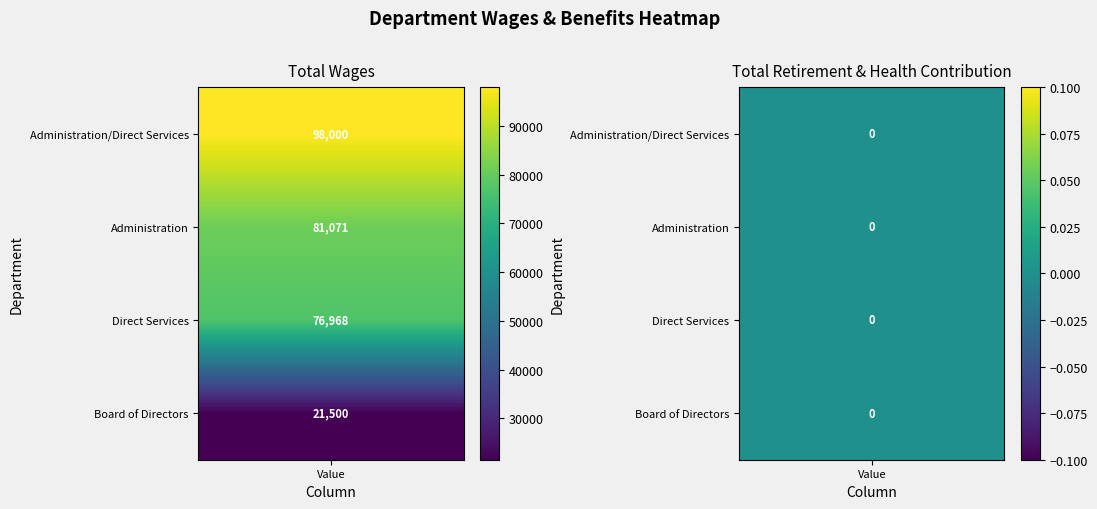

How many Administration values are between 0 and 81071?

2